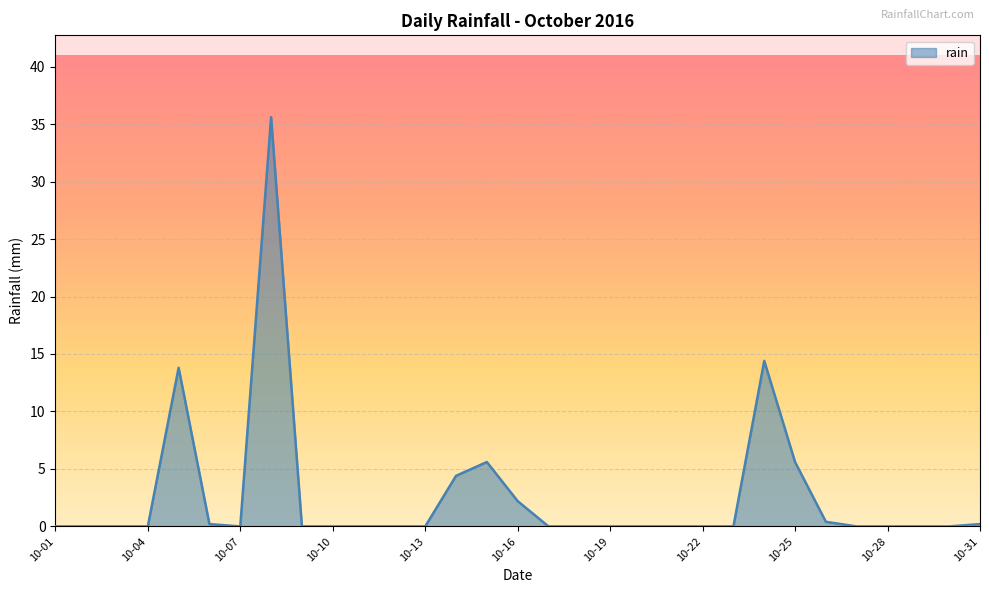

How many series are shown in this chart?

1